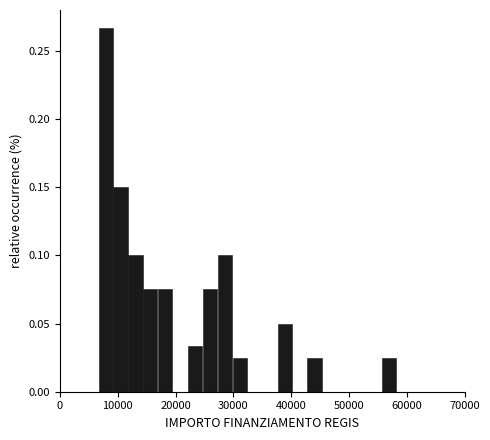

Around what value on the x-axis is the tallest bar? Give the approximate position of its centre, as read against the axis.

8000